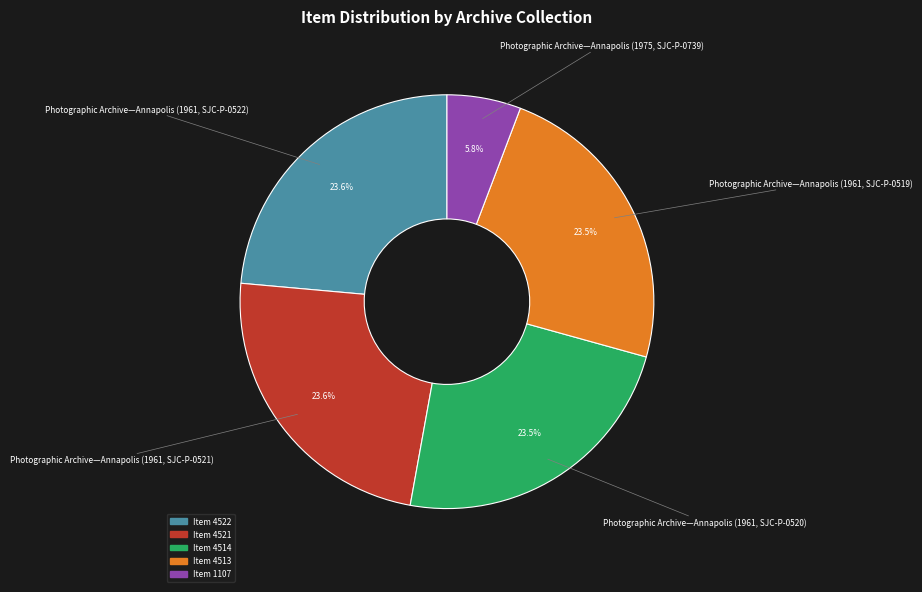

Is there a majority slice in this chart?

No